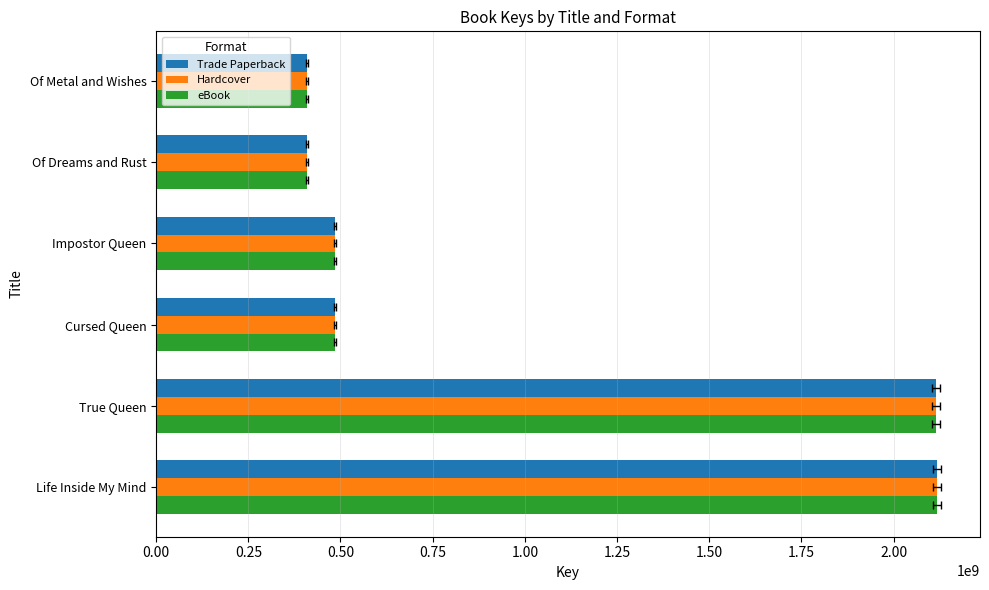

List the series in order of their peak value, lowest first.

Trade Paperback, Hardcover, eBook